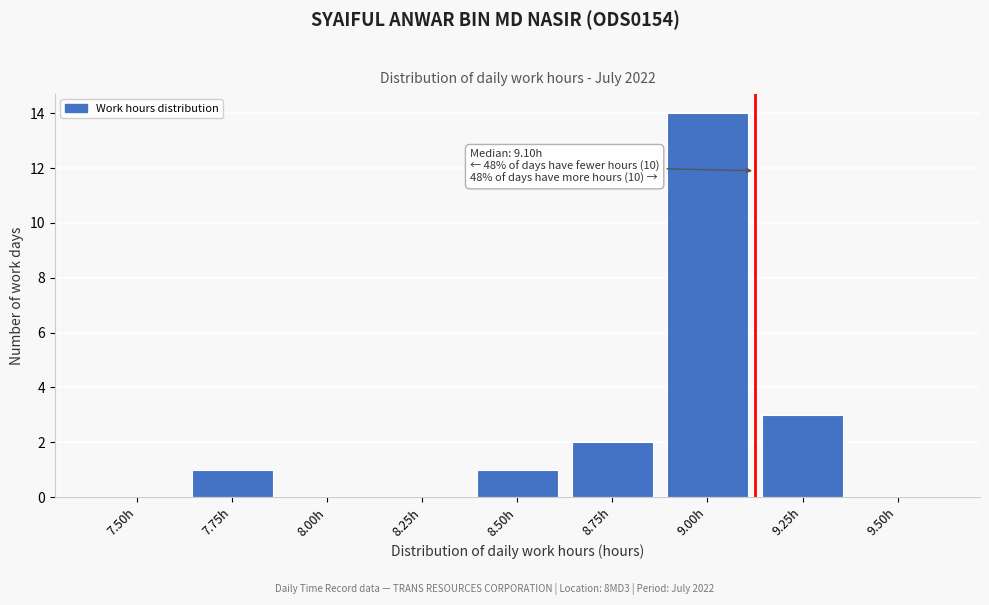

Reading left to right, transcribe all the data shown in this chart.

7.50h=0	7.75h=1	8.00h=0	8.25h=0	8.50h=1	8.75h=2	9.00h=14	9.25h=3	9.50h=0